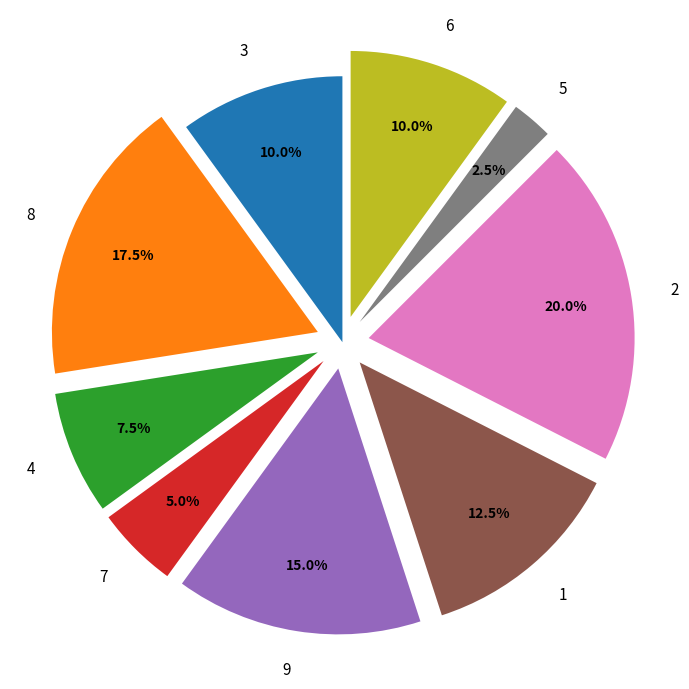

How many slices are in this pie chart?

9